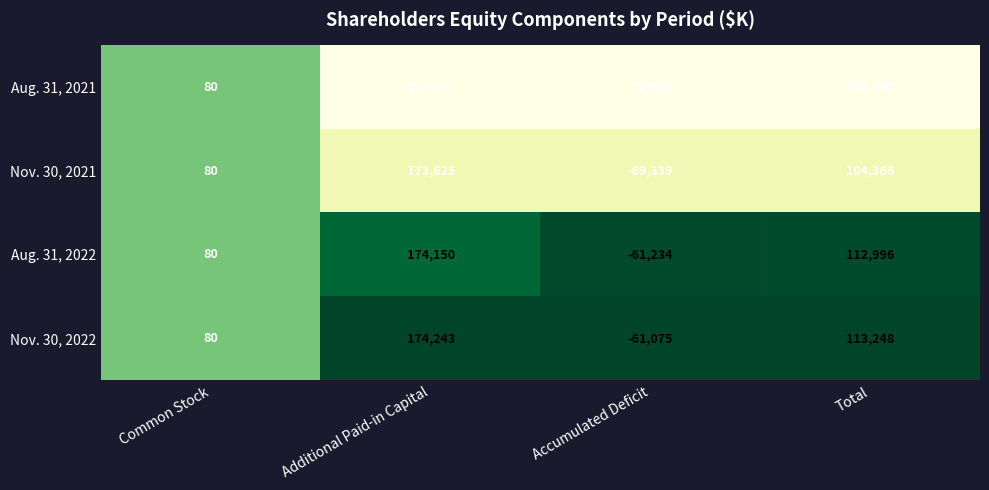

At which category does the chart reach its peak across all series?

Additional Paid-in Capital